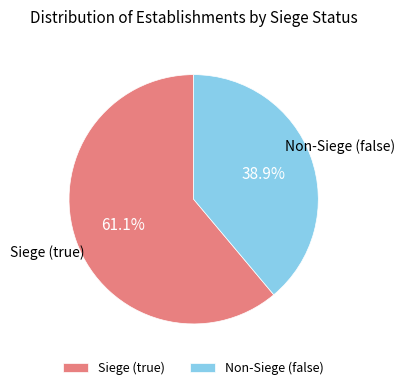

Is the sum of Siege (true) and Non-Siege (false) greater than half?

Yes